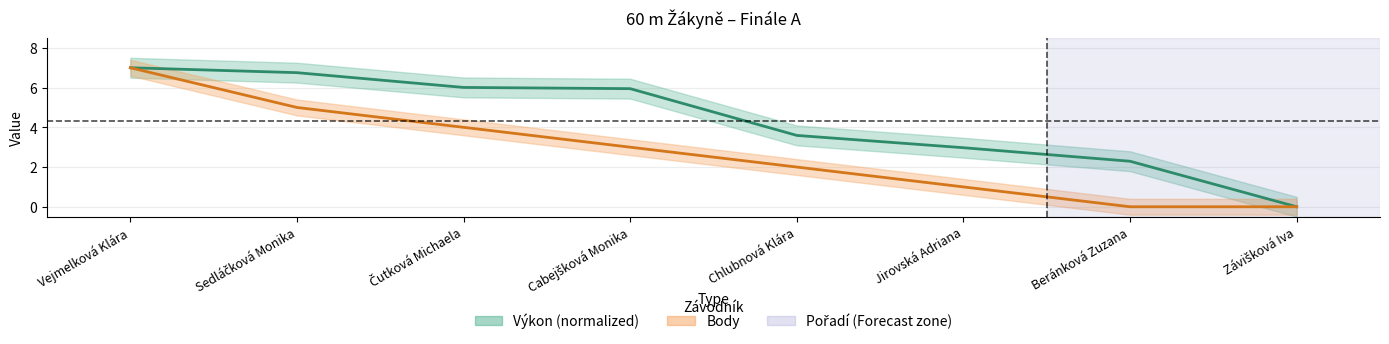

What is the sum of all Body values?

22.0